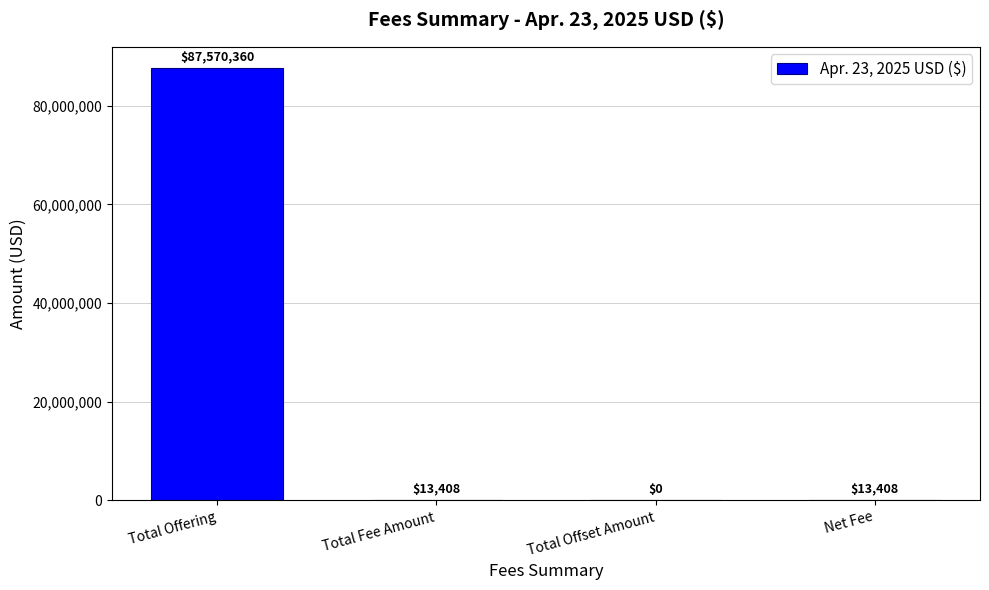

What is the sum of all values?

87597176